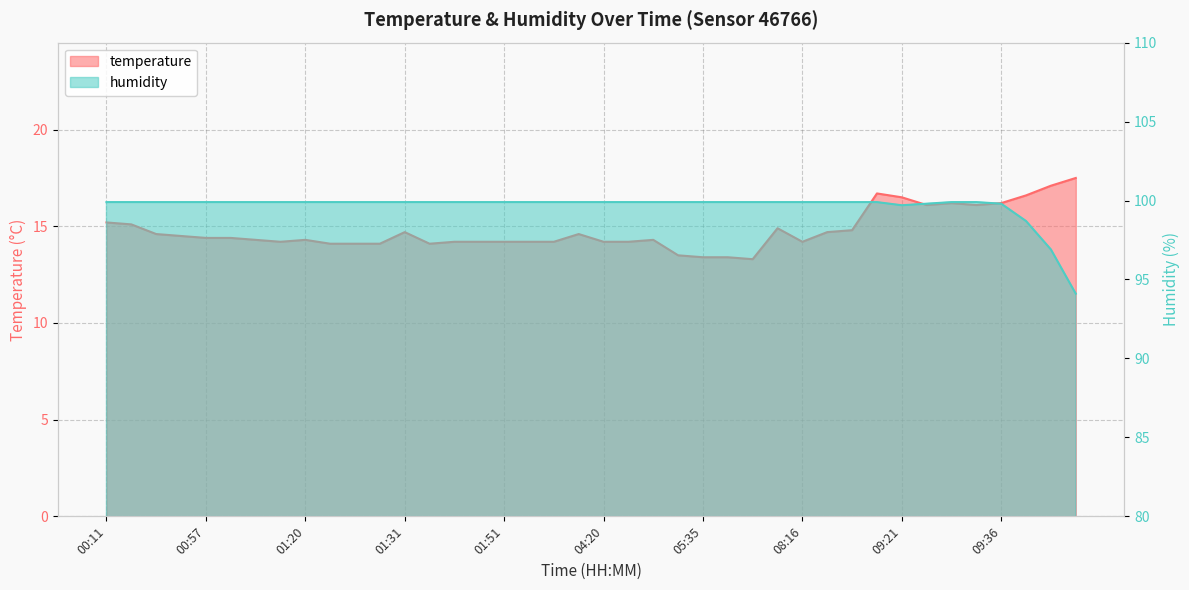

What is the sum of all humidity values?

3985.6